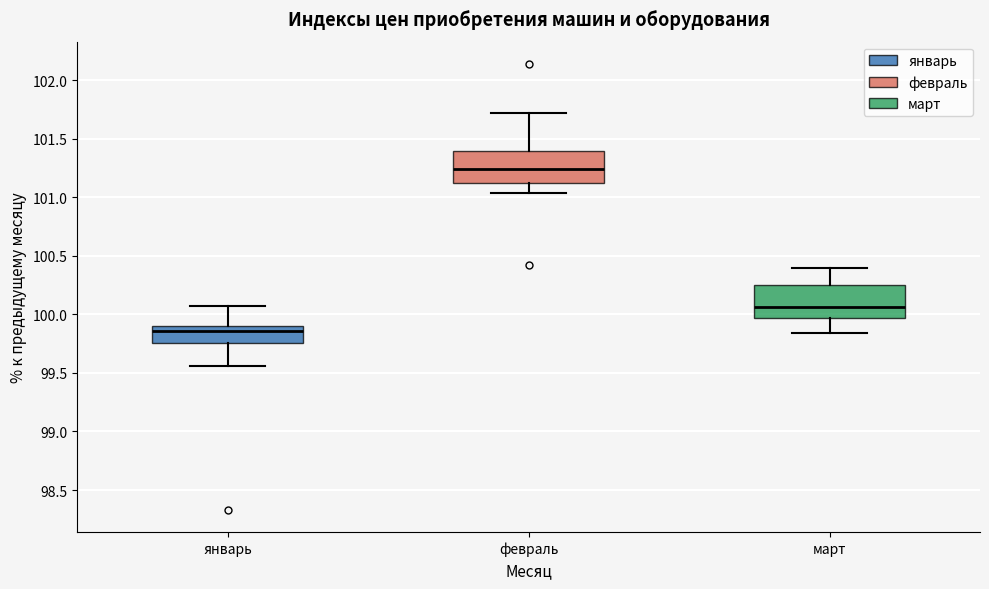

Reading left to right, read every box against the y-axis: the position of its median line, the range the box covers, and the ends of its whiskers. The values are not printed on the chart, so give them approximately, as read against the axis.

январь: median 99.85, box 99.75 to 99.90, whiskers 99.55 to 100.05
февраль: median 101.25, box 101.10 to 101.40, whiskers 101.05 to 101.70
март: median 100.05, box 99.95 to 100.25, whiskers 99.85 to 100.40